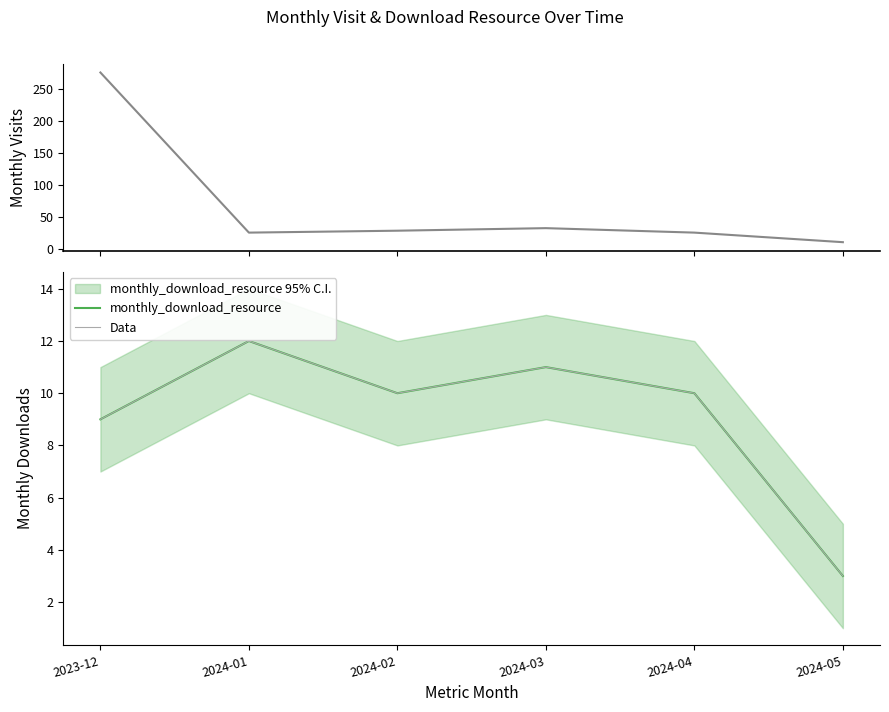

Reading left to right, transcribe all the data shown in this chart.

monthly_visit: 2023-12=276	2024-01=25	2024-02=28	2024-03=32	2024-04=25	2024-05=10
monthly_download_resource: 2023-12=9	2024-01=12	2024-02=10	2024-03=11	2024-04=10	2024-05=3
Data: 2023-12=9	2024-01=12	2024-02=10	2024-03=11	2024-04=10	2024-05=3